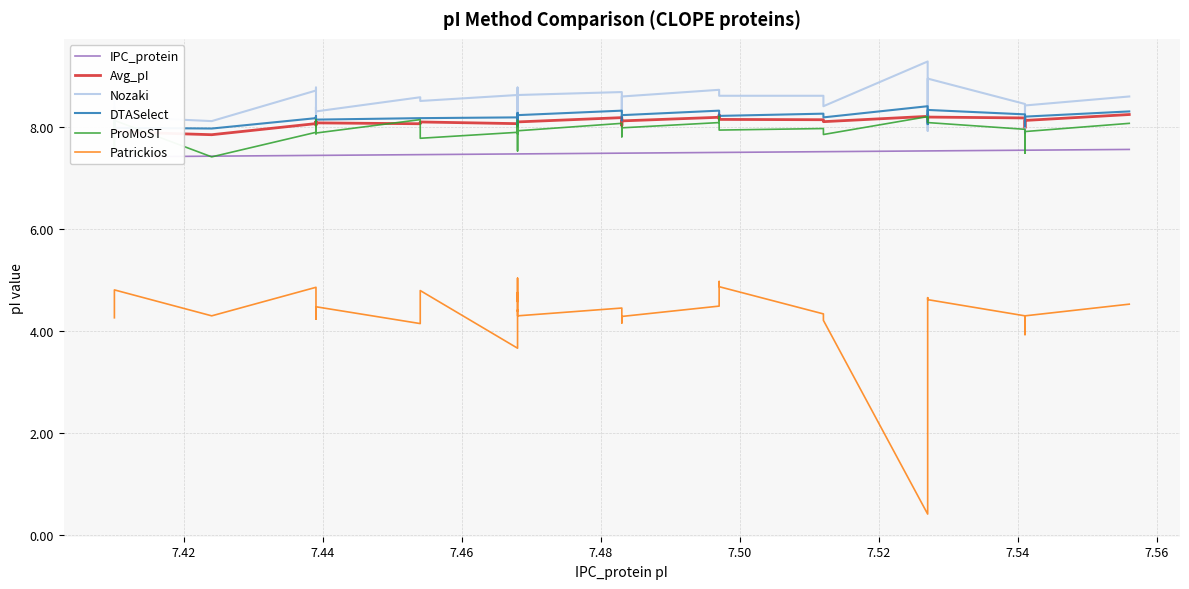

What is the average value of the IPC_protein series?

7.5